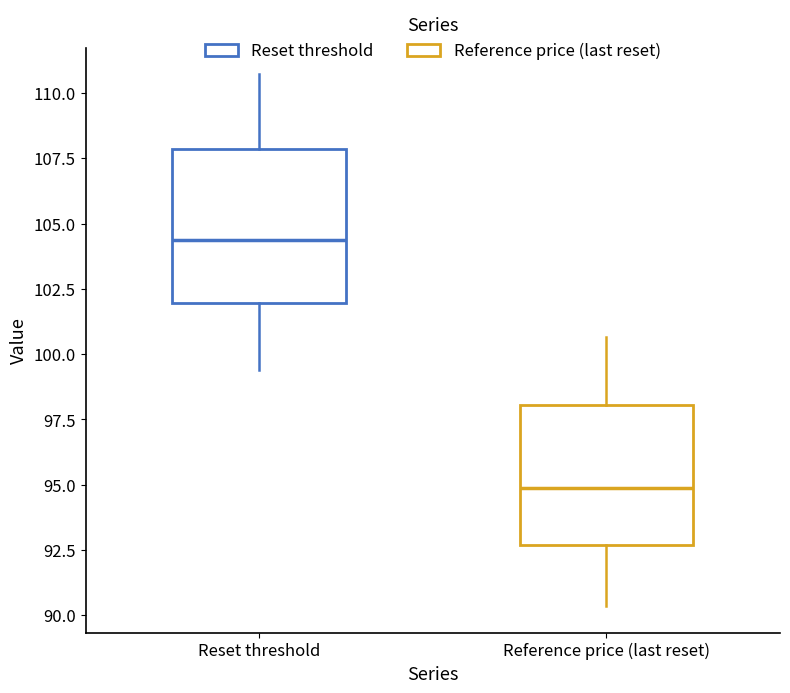

Comparing the boxes themselves (not the whiskers), which one is the tallest?

Reset threshold